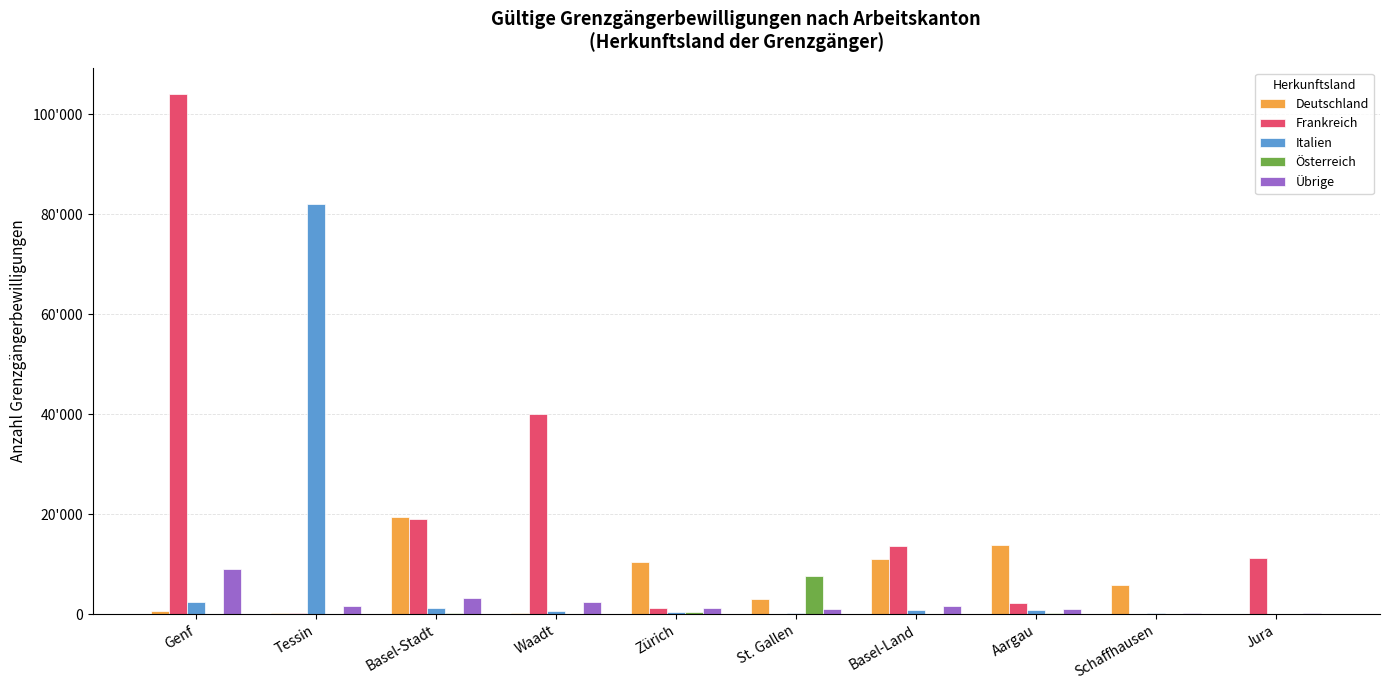

At which label does Österreich first exceed 77?

Basel-Stadt